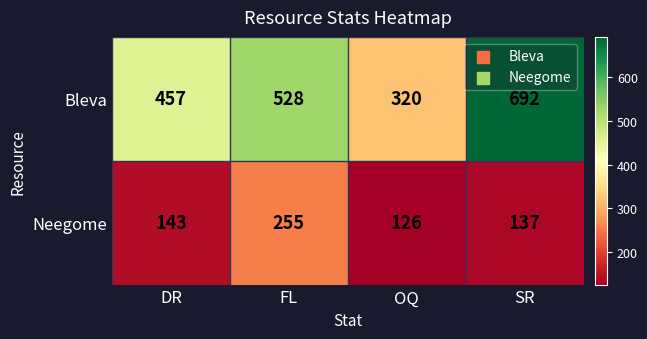

Between OQ and SR, which series saw the biggest shift?

Bleva